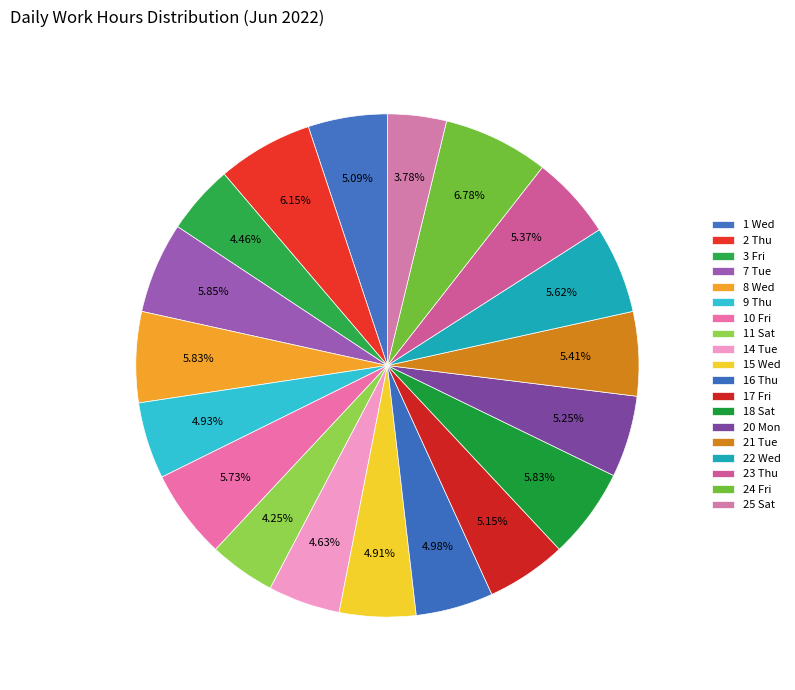

How many segments does this pie chart have?

19